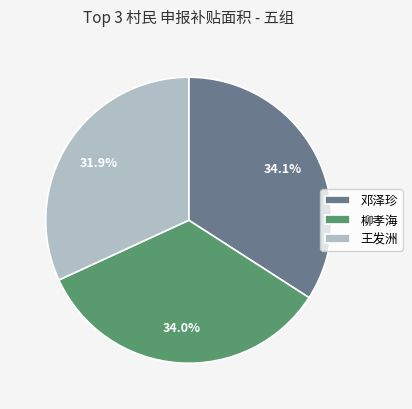

Which category has the smallest portion of the pie?

王发洲